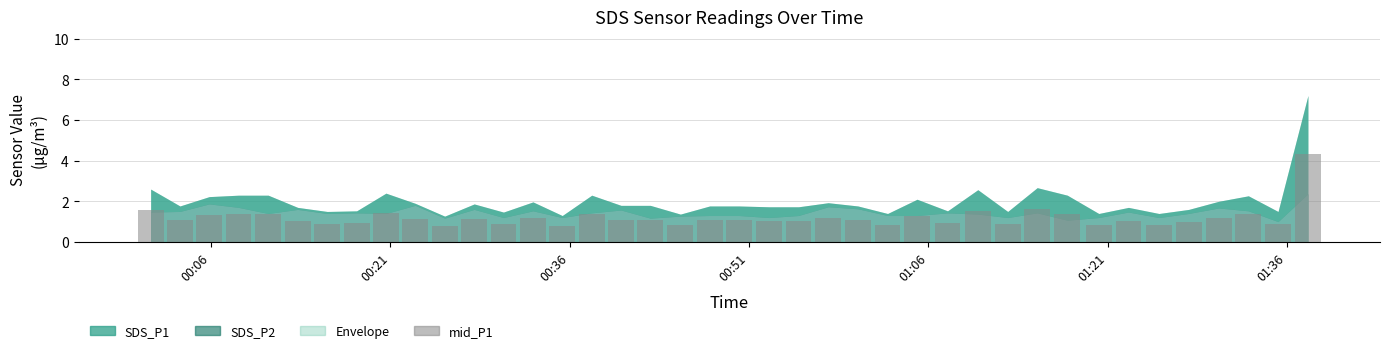

At how many categories does at least one series exceed 1?

40